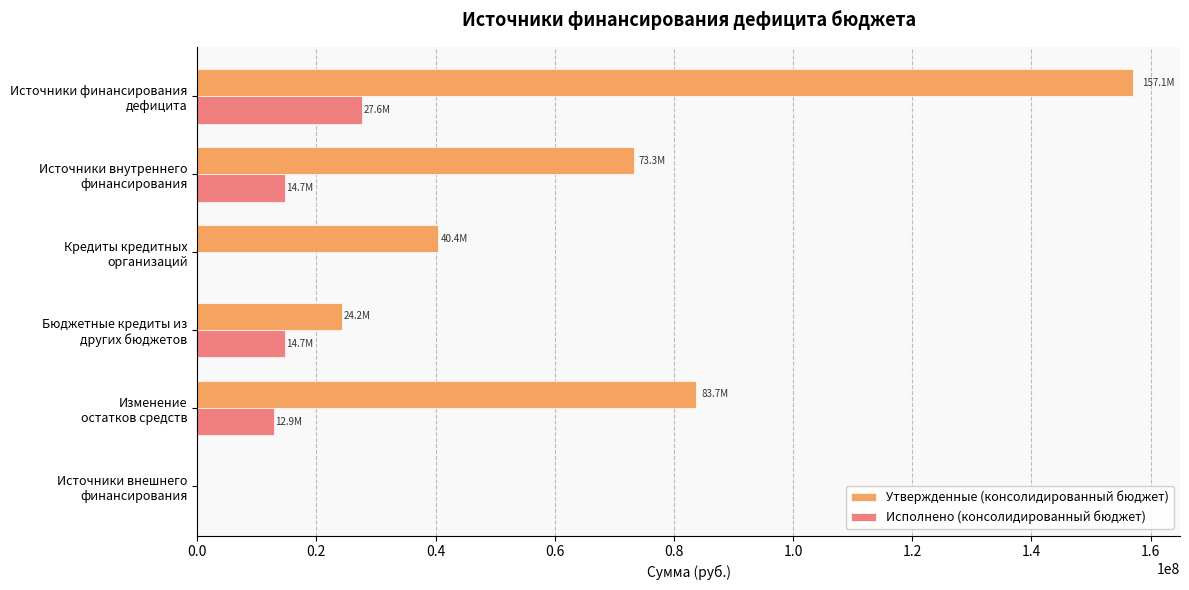

What is the sum of all Исполнено (консолидированный бюджет) values?

69985480.2